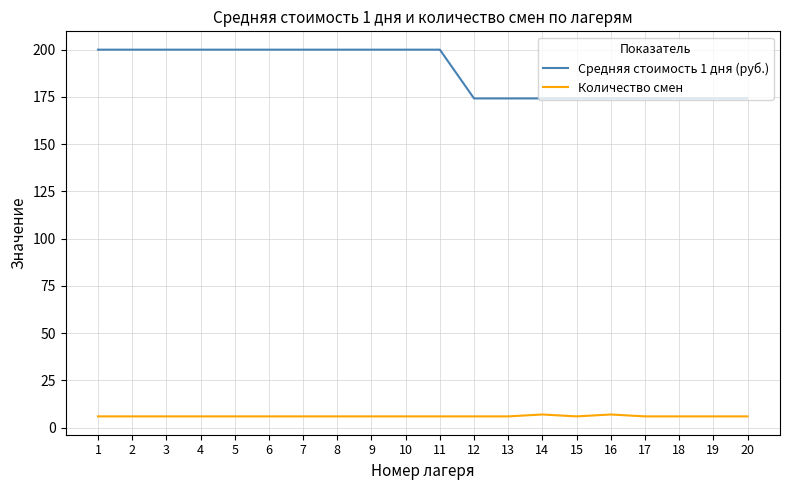

What is the total value across all series at 8?

206.0